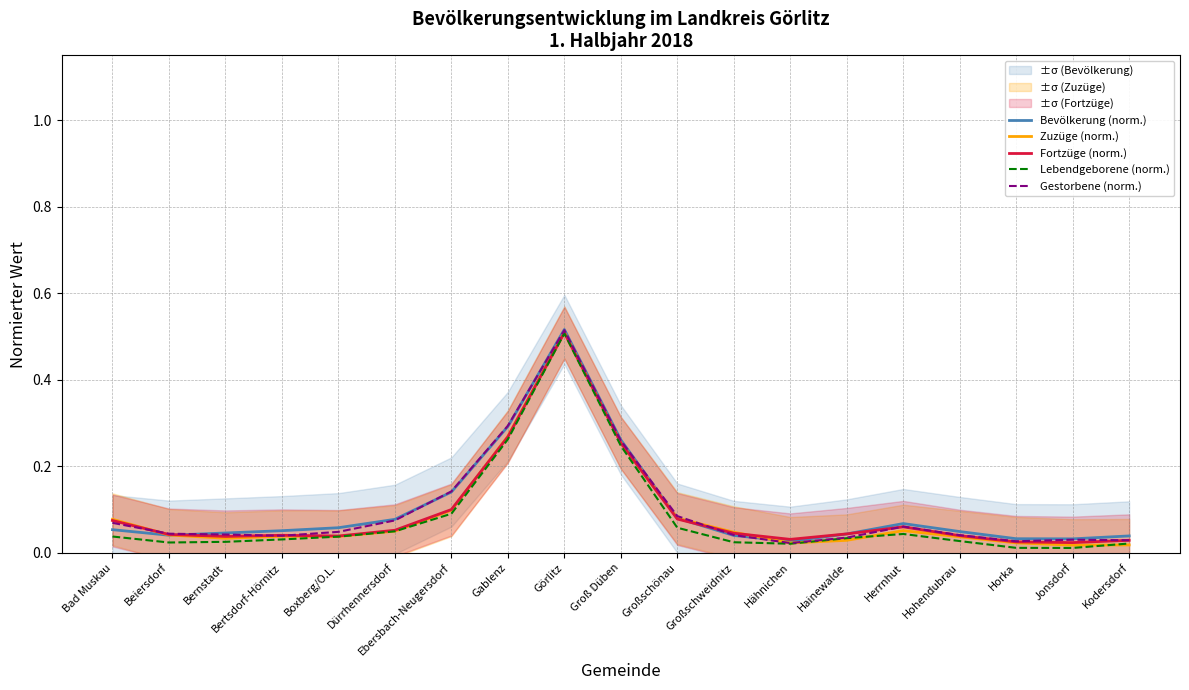

Which category has the lowest value in the Fortzüge (norm.) series?

Jonsdorf